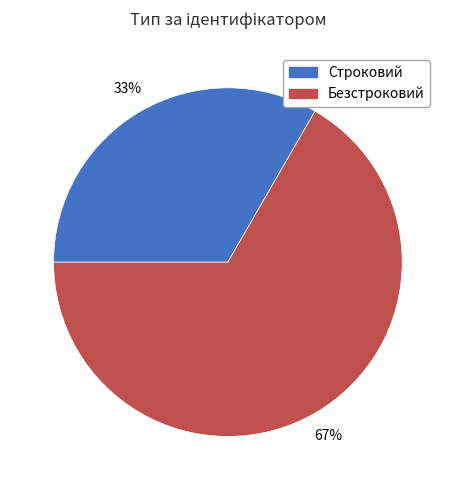

What is the largest slice in the pie chart?

Безстроковий